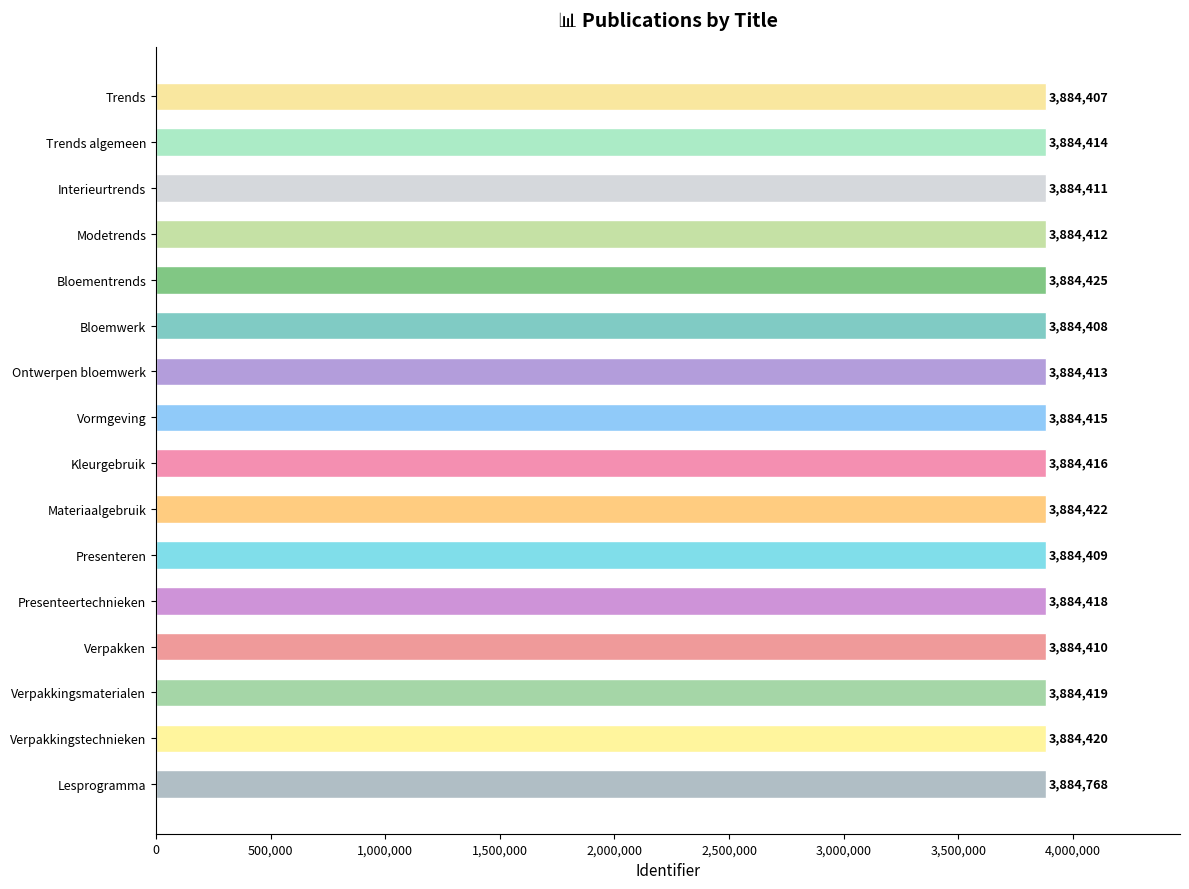

What is the average value?

3884437